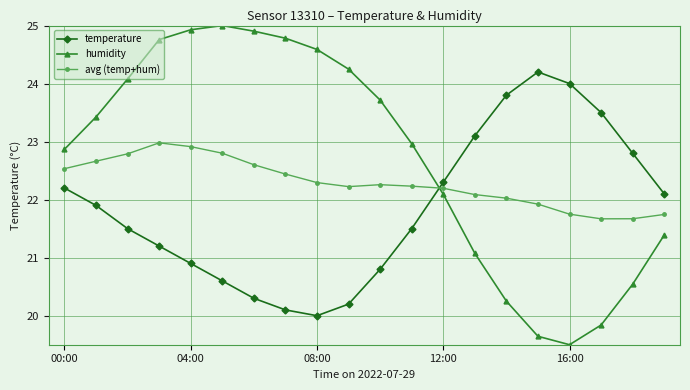

How many lines are shown in the chart?

3